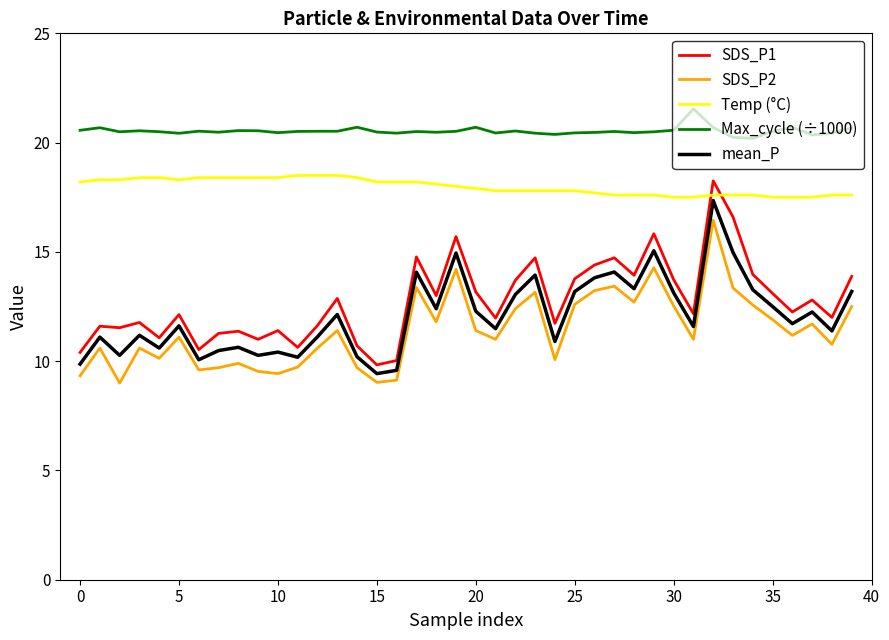

What is the difference between the maximum and minimum values in the SDS_P1 series?

8.4